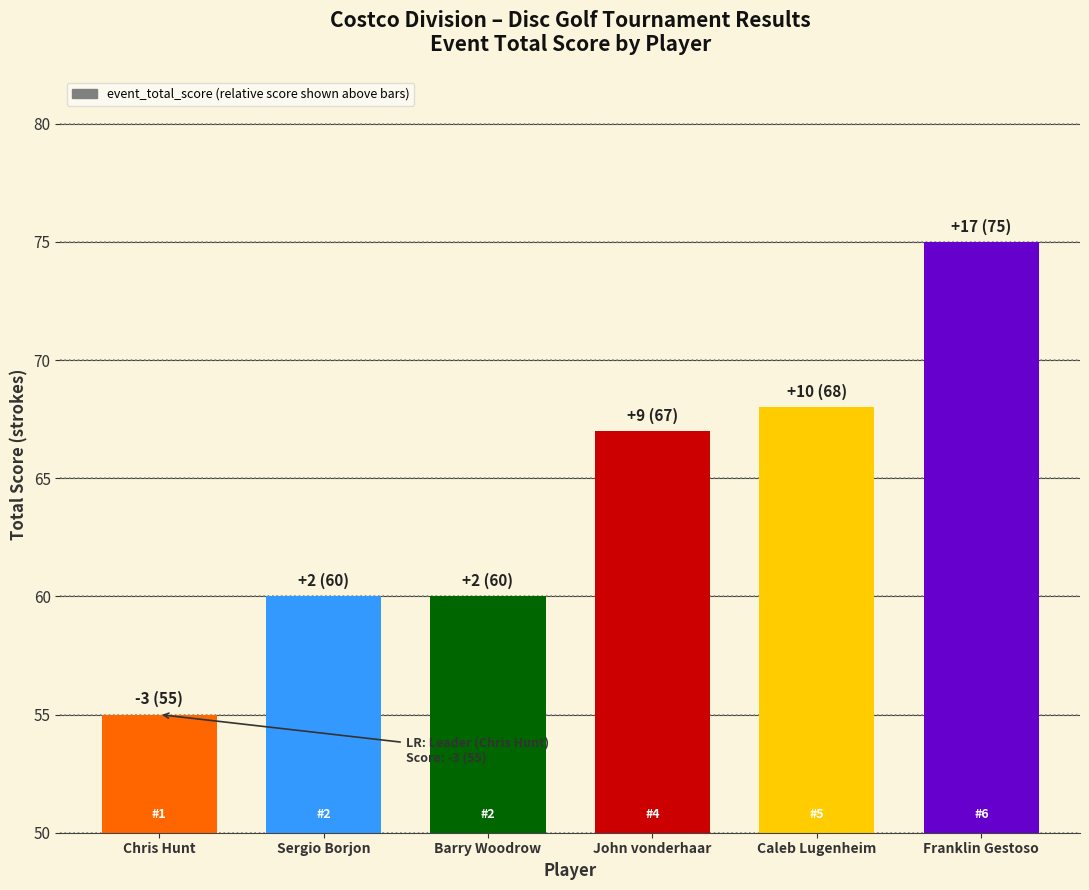

Reading left to right, extract all data points from this chart.

Chris Hunt=55	Sergio Borjon=60	Barry Woodrow=60	John vonderhaar=67	Caleb Lugenheim=68	Franklin Gestoso=75